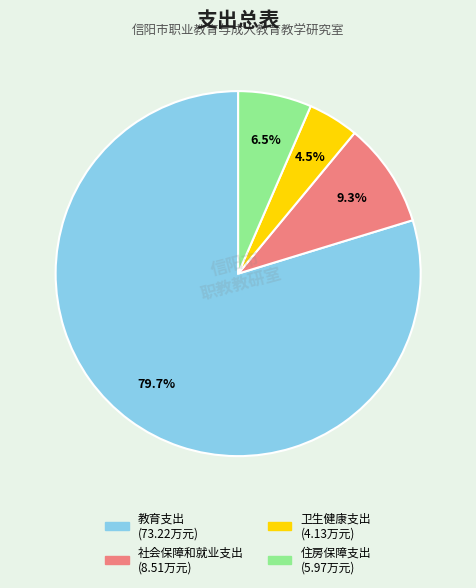

Between 教育支出 and 社会保障和就业支出, which is larger?

教育支出